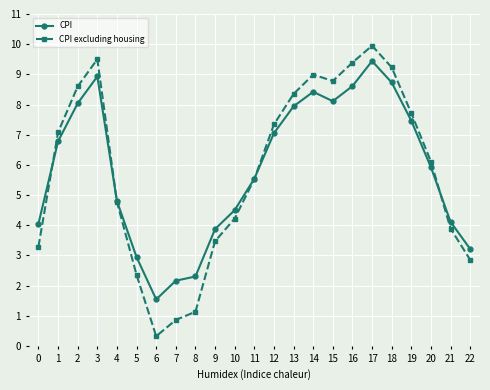

The value of CPI excluding housing at 8 is 0.4. True or false?

False